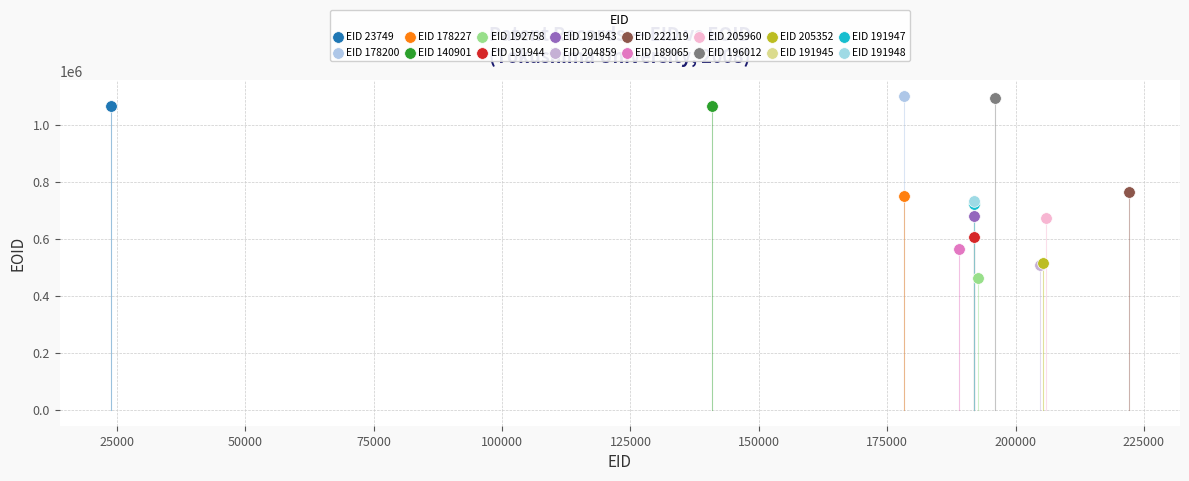

What are all the series names shown in the legend?

EID 23749, EID 178200, EID 178227, EID 140901, EID 192758, EID 191944, EID 191943, EID 204859, EID 222119, EID 189065, EID 205960, EID 196012, EID 205352, EID 191945, EID 191947, EID 191948